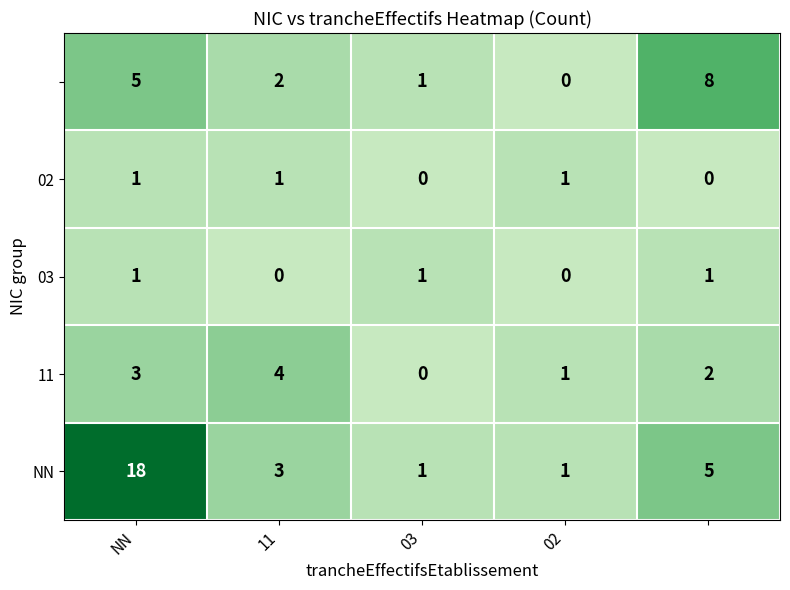

What is the greatest value displayed?

18